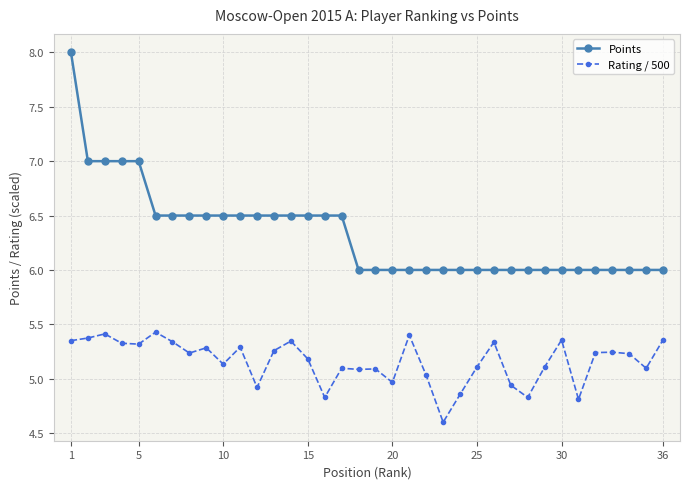

Which series has the largest total across all categories?

Points